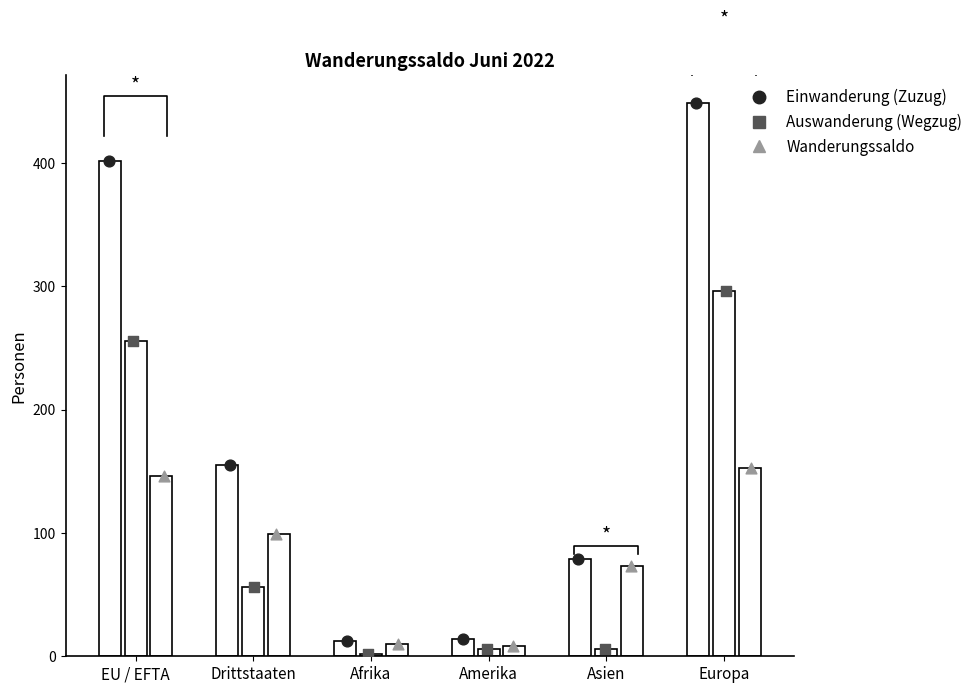

Which series has the largest Y range (max minus min)?

Einwanderung (Zuzug)